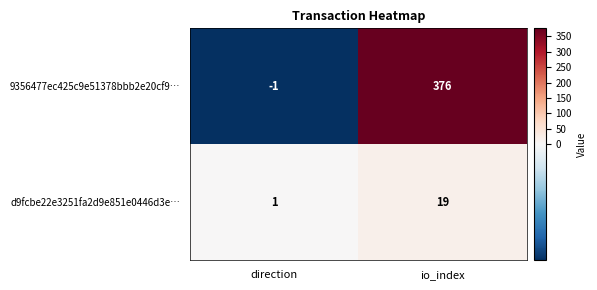

Rank the series by their average value, from highest to lowest.

9356477ec425c9e51378bbb2e20cf9…, d9fcbe22e3251fa2d9e851e0446d3e…